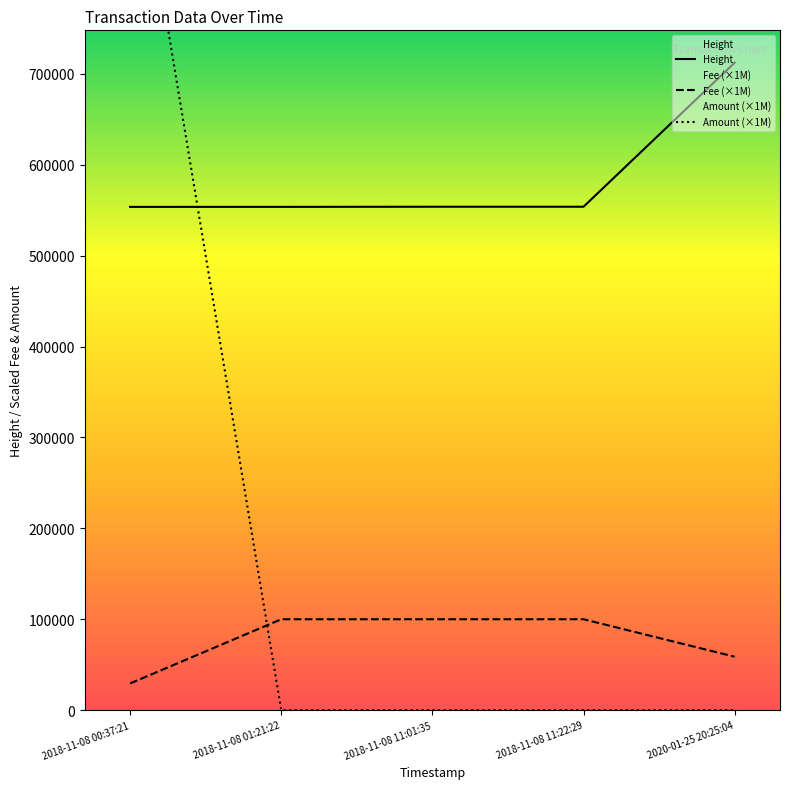

Is this an area chart (filled region under the line)?

No